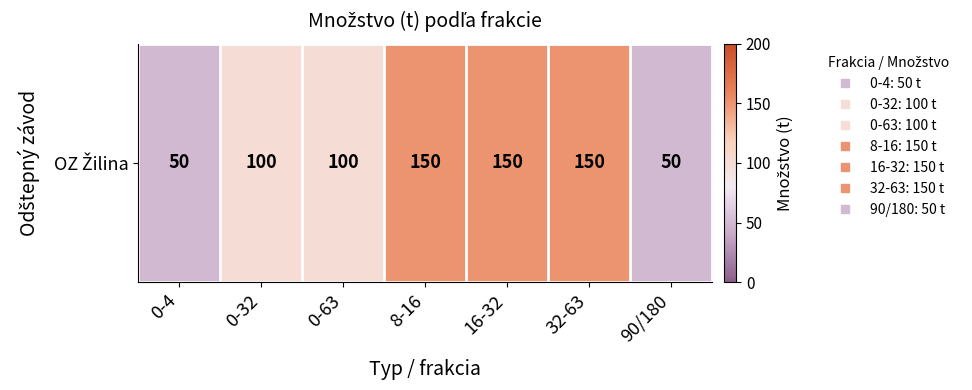

Reading left to right, what are all the values shown in this chart?

0-4=50	0-32=100	0-63=100	8-16=150	16-32=150	32-63=150	90/180=50